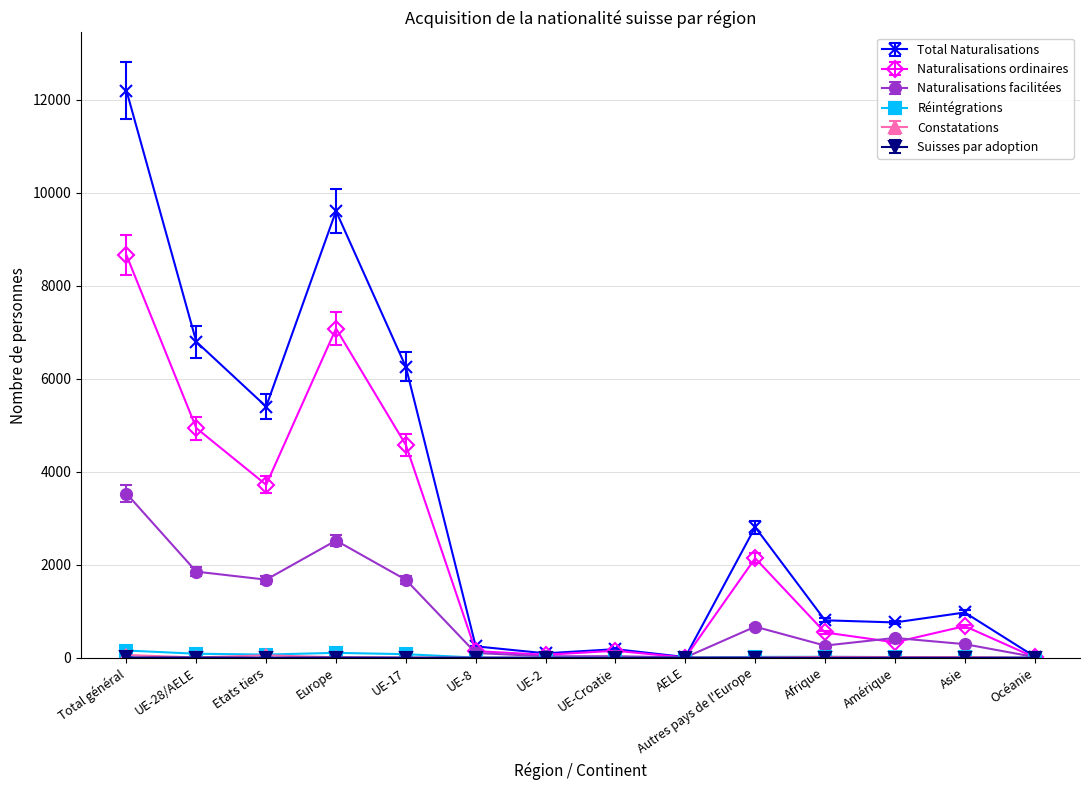

How many lines are shown in the chart?

6